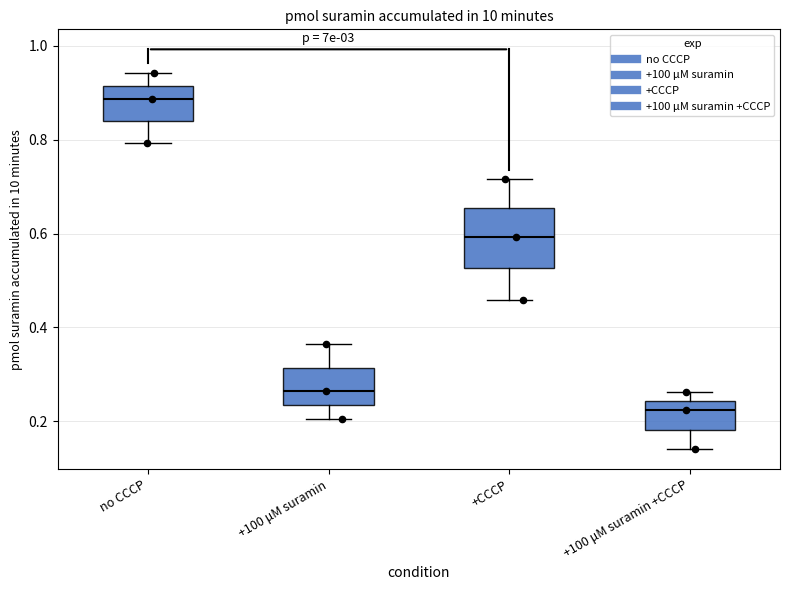

Reading left to right, read every box against the y-axis: the position of its median line, the range the box covers, and the ends of its whiskers. The values are not printed on the chart, so give them approximately, as read against the axis.

no CCCP: median 0.88, box 0.84 to 0.92, whiskers 0.80 to 0.94
+100 μM suramin: median 0.26, box 0.24 to 0.32, whiskers 0.20 to 0.36
+CCCP: median 0.60, box 0.52 to 0.66, whiskers 0.46 to 0.72
+100 μM suramin +CCCP: median 0.22, box 0.18 to 0.24, whiskers 0.14 to 0.26